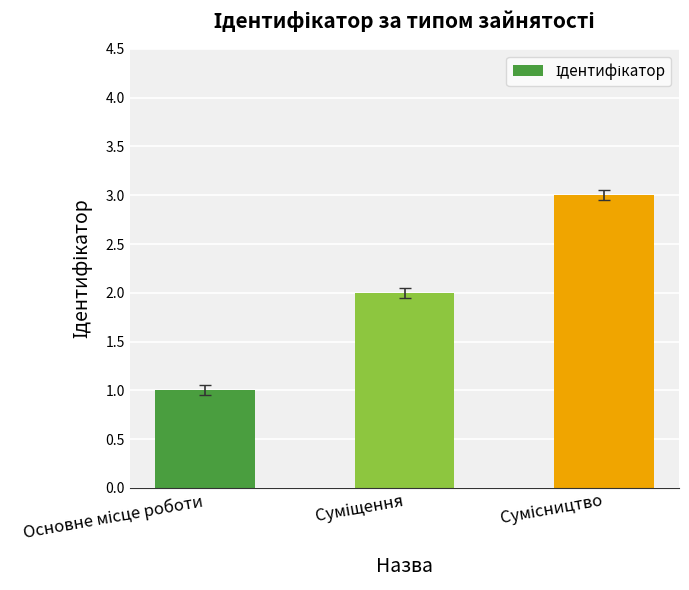

How many values are between 1 and 3?

3